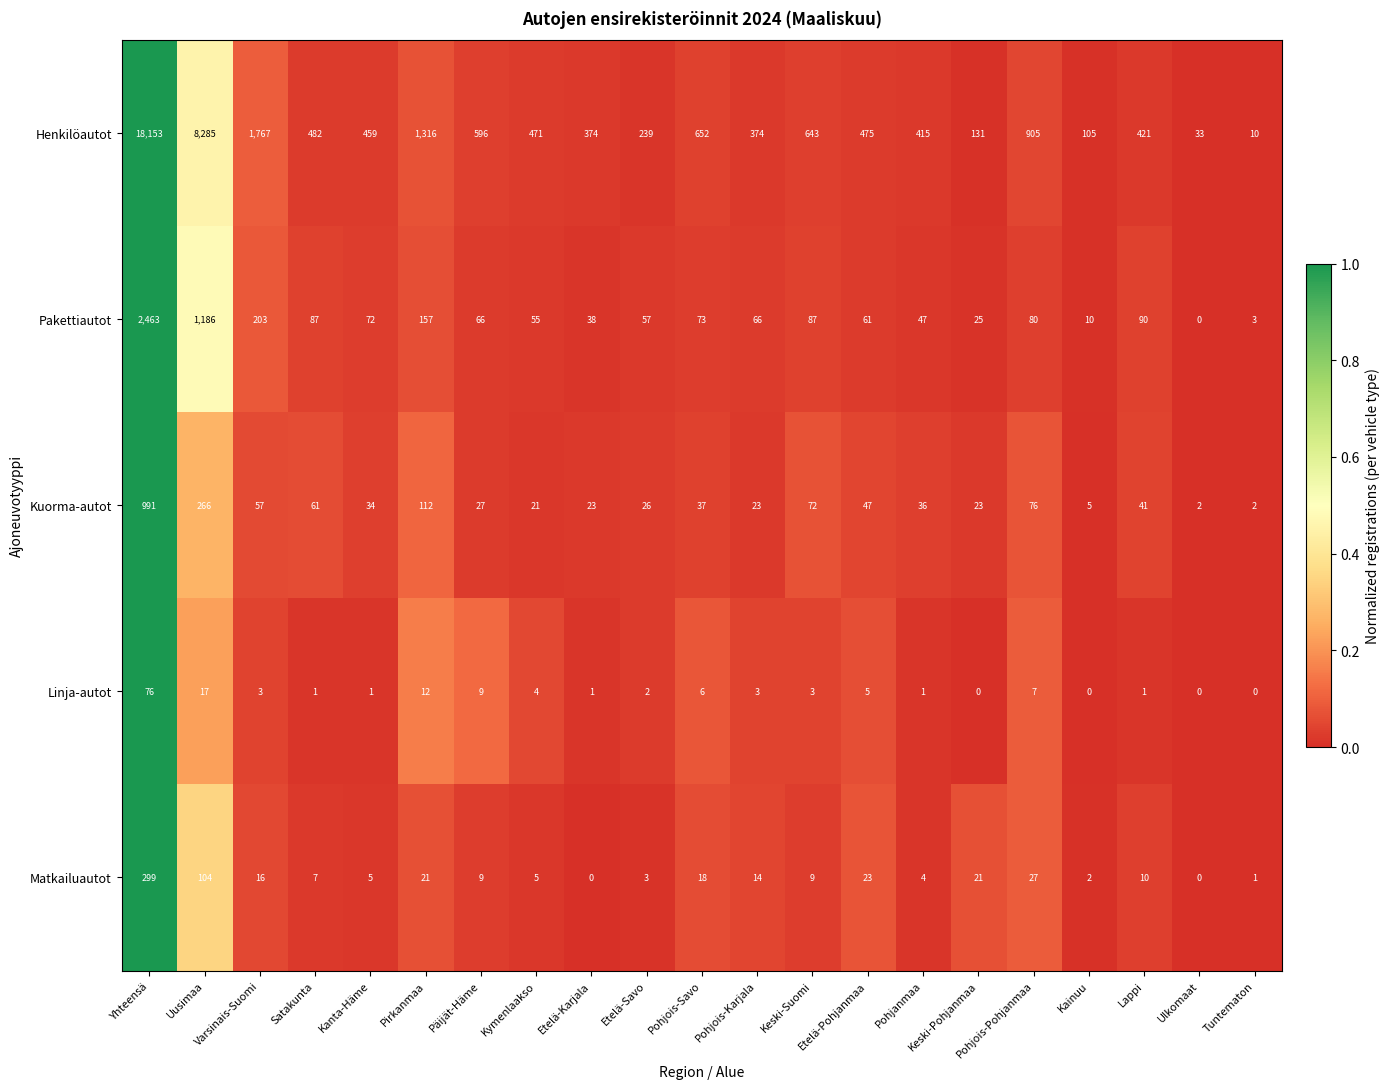

Which series has the widest spread of values?

Henkilöautot